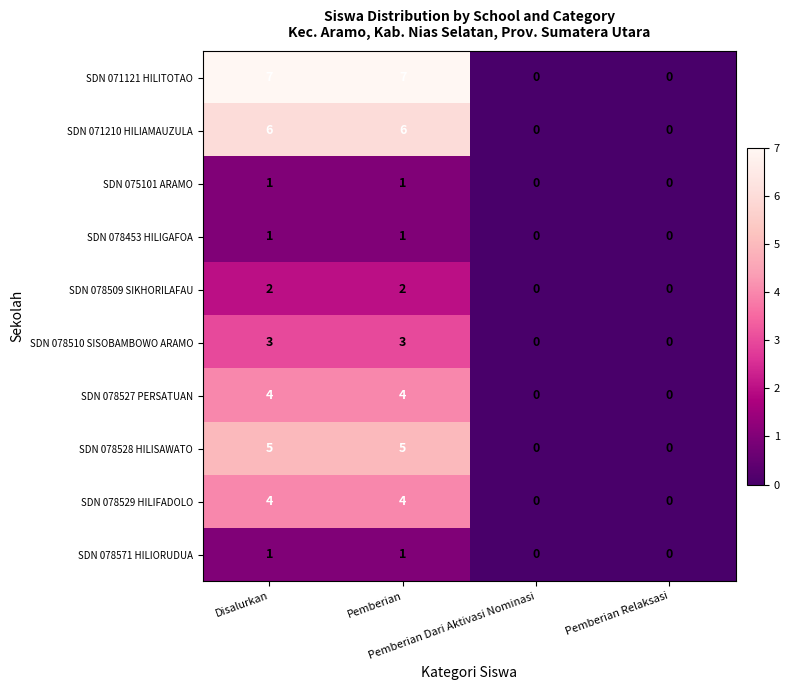

How many positive values does the SDN 078528 HILISAWATO series have?

2